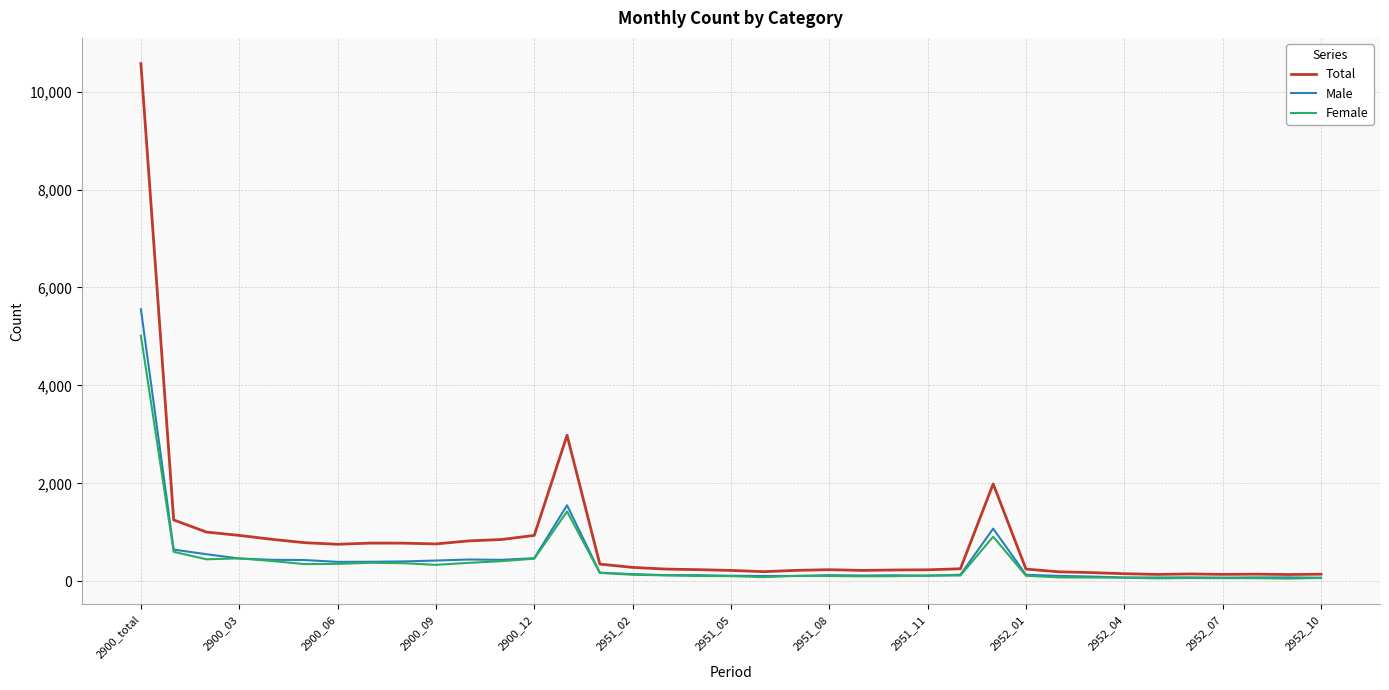

Which series has the widest spread of values?

Total